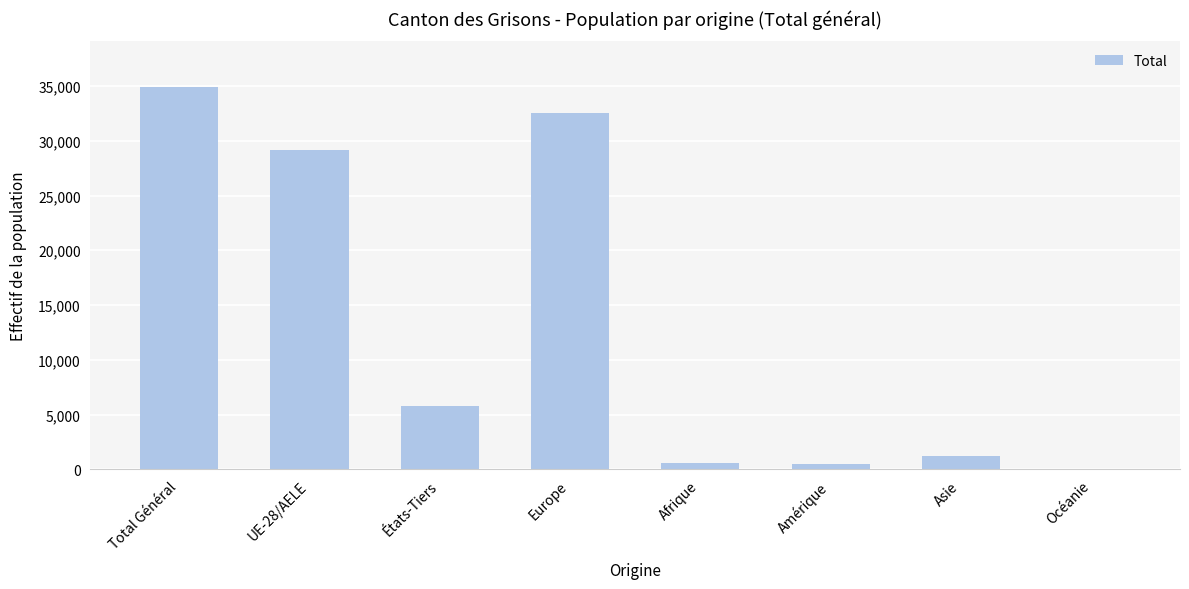

What is the sum of all values?

104643